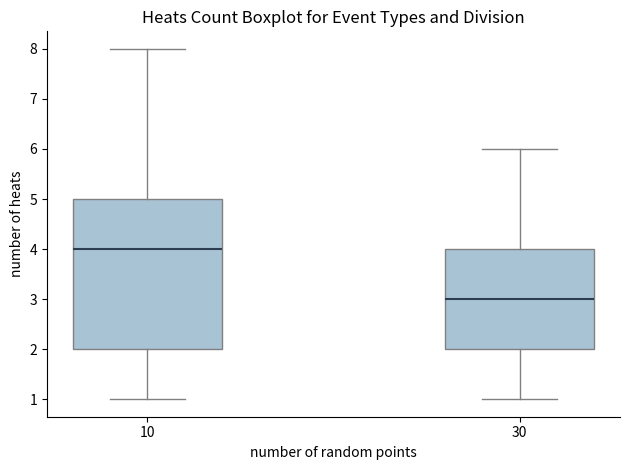

Comparing the boxes themselves (not the whiskers), which one is the tallest?

10